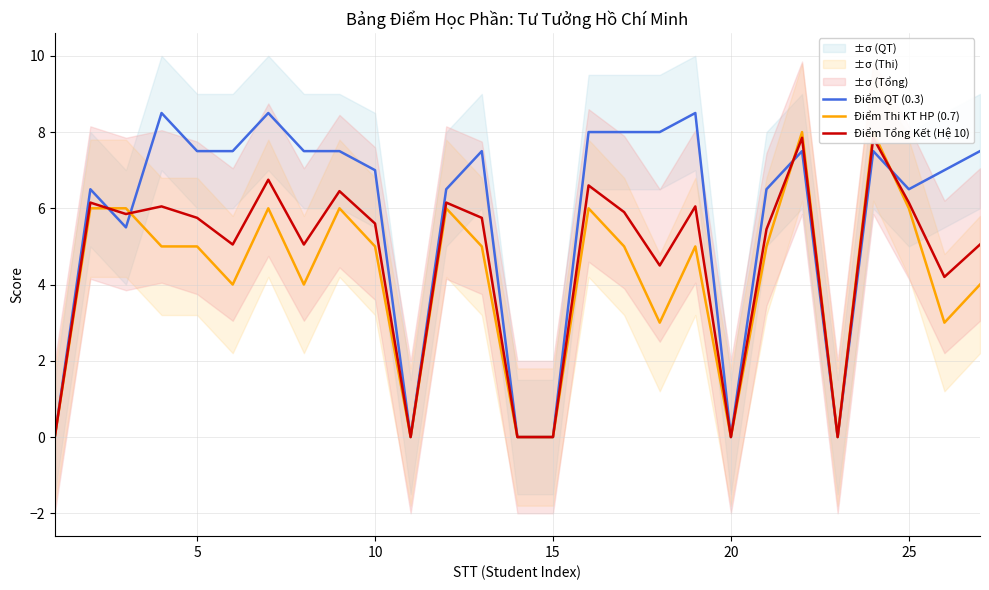

What is the sum of all Điểm Tổng Kết (Hệ 10) values?

124.2